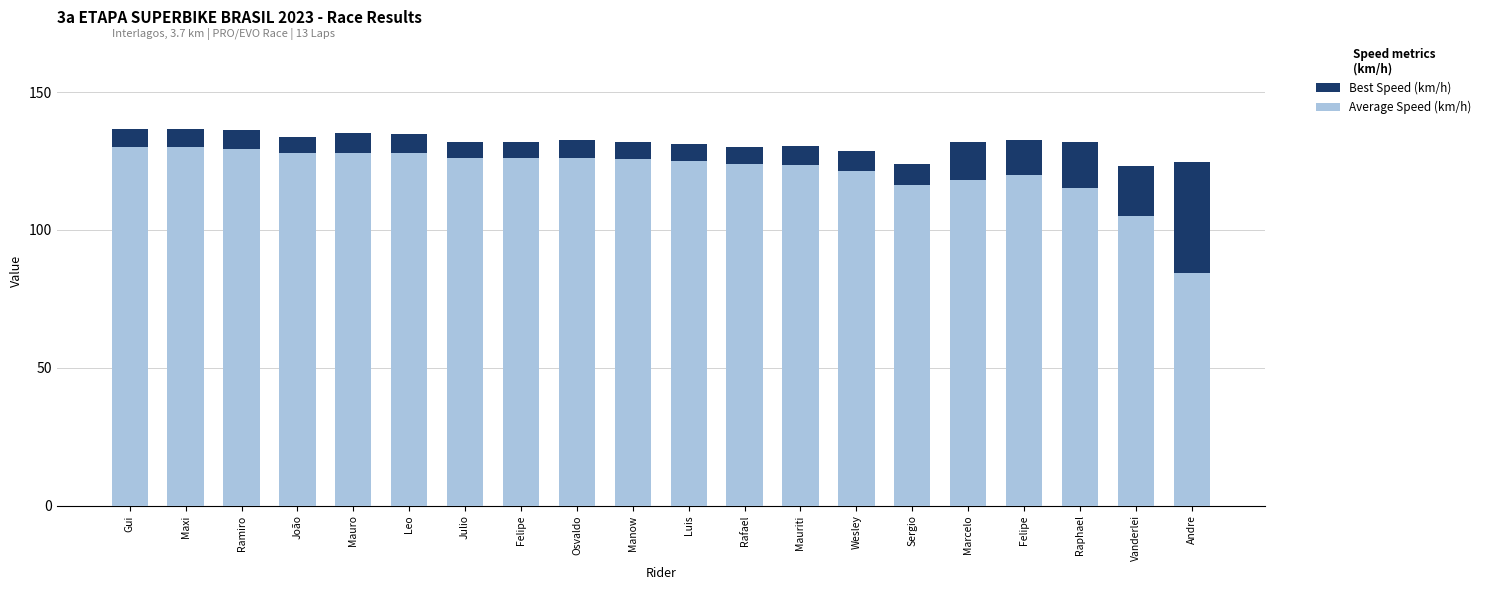

What is the minimum value for Average Speed (km/h)?

84.5